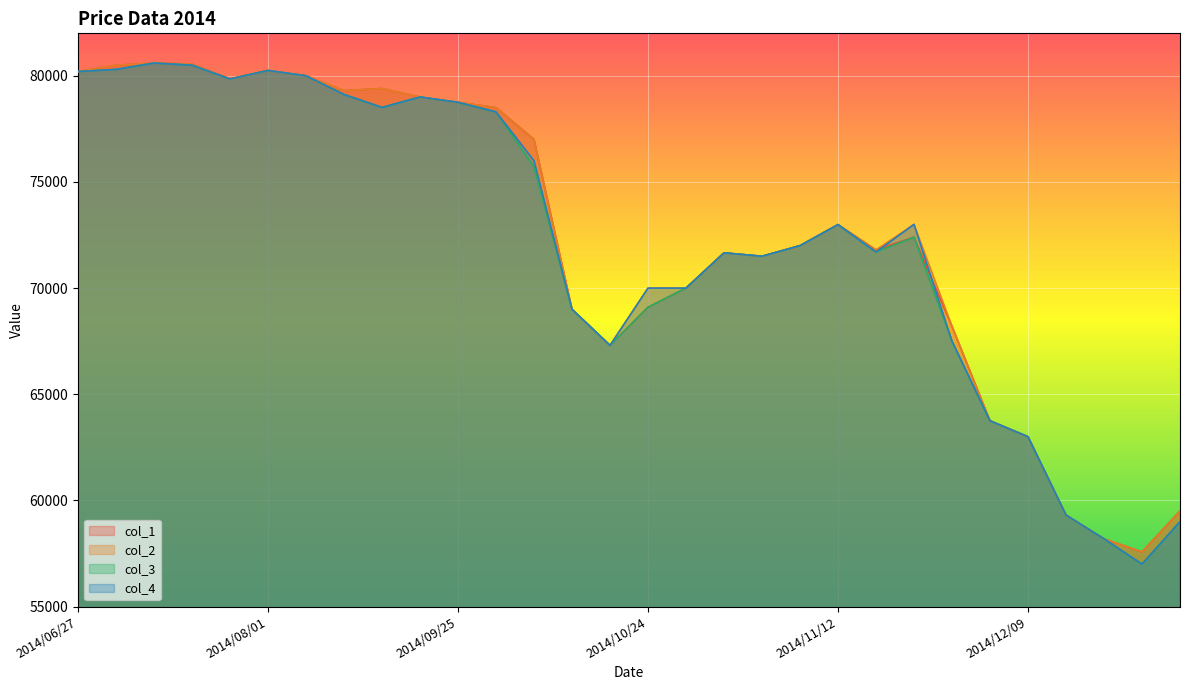

True or false: col_1 and col_3 intersect in this chart.

False